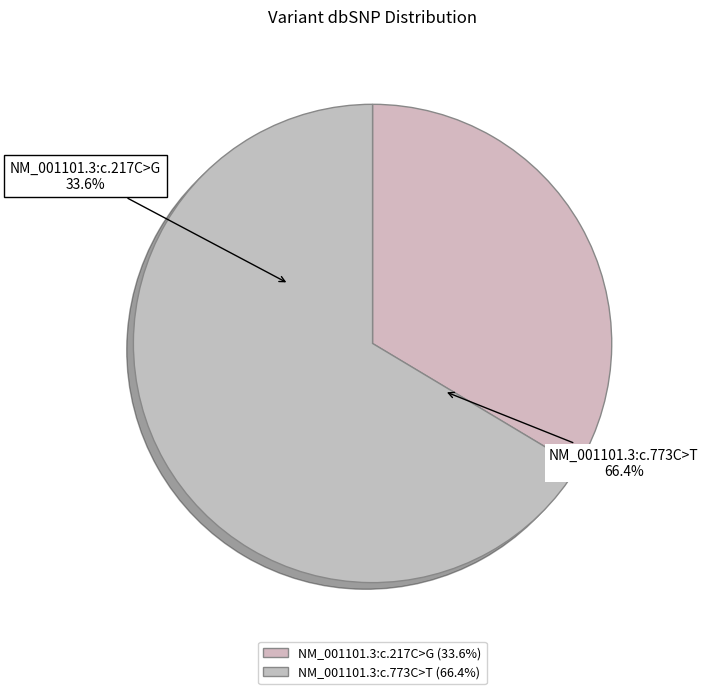

Which has a higher value, NM_001101.3:c.217C>G or NM_001101.3:c.773C>T?

NM_001101.3:c.773C>T